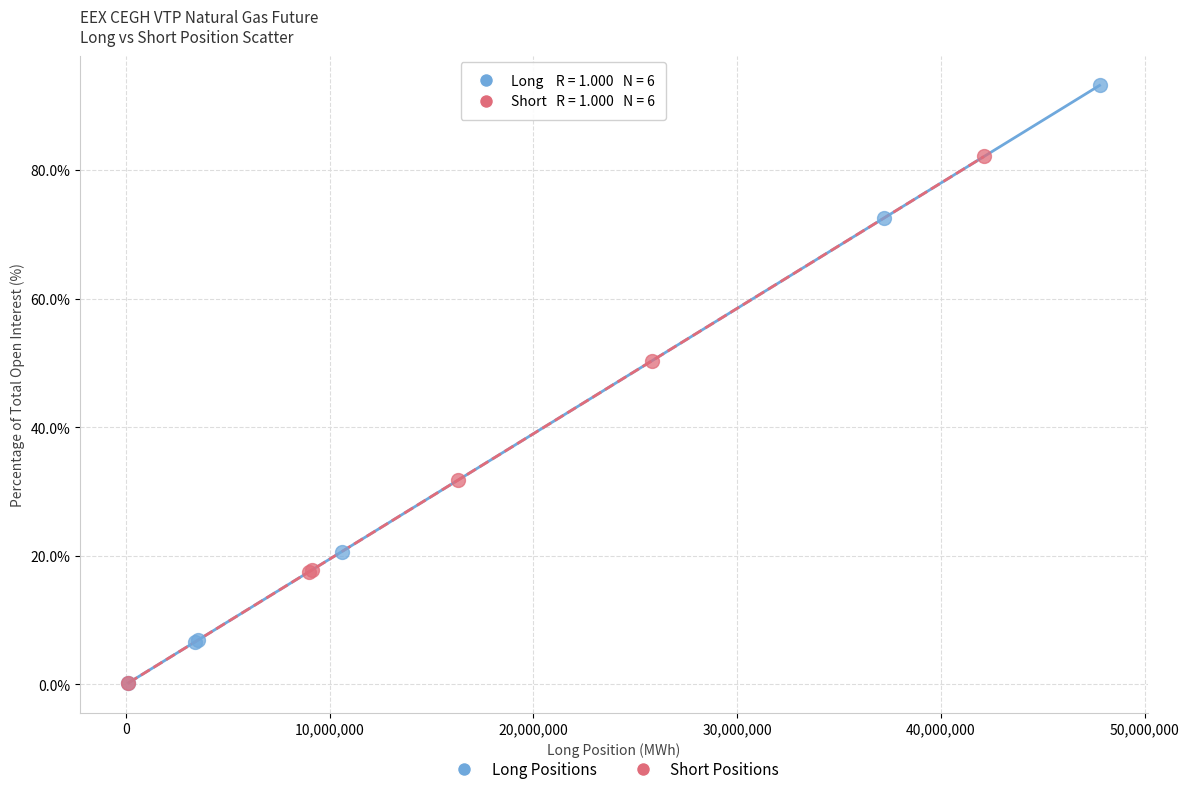

Which series reaches the maximum Y coordinate?

Long Positions